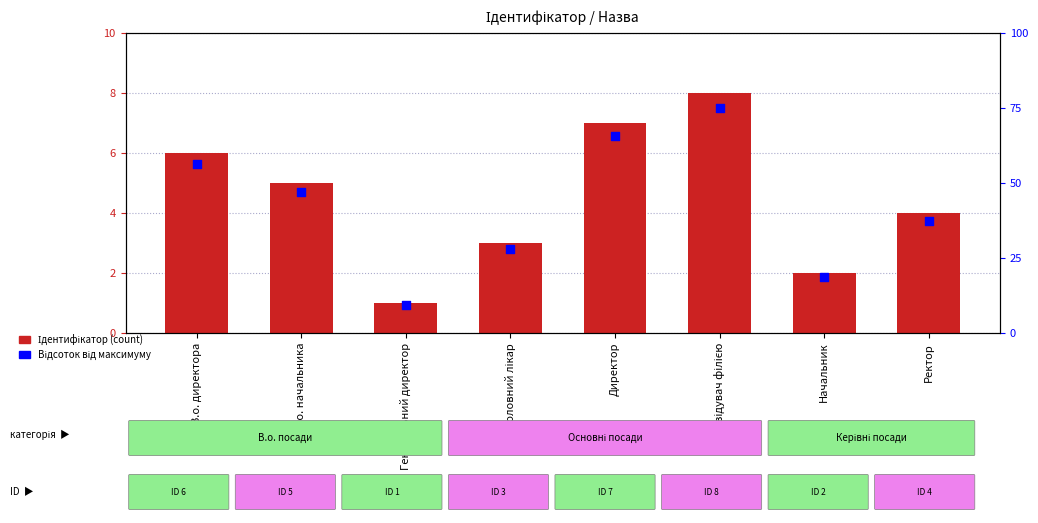

Which series reaches the minimum Y coordinate?

Ідентифікатор